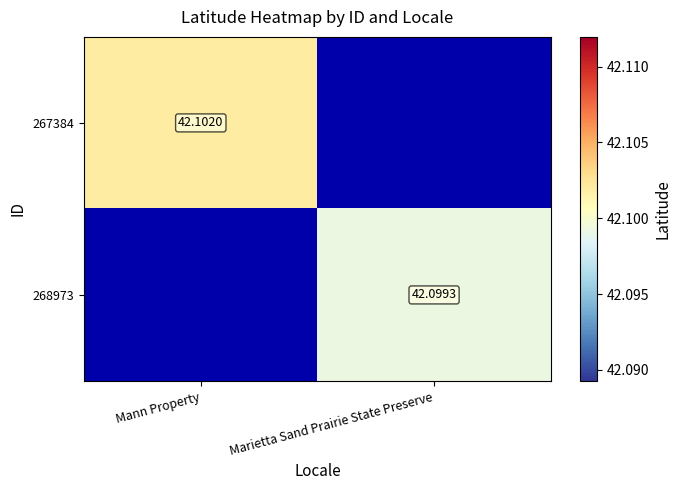

Is the value of 268973 at Marietta Sand Prairie State Preserve greater than the value of 267384 at Mann Property?

No